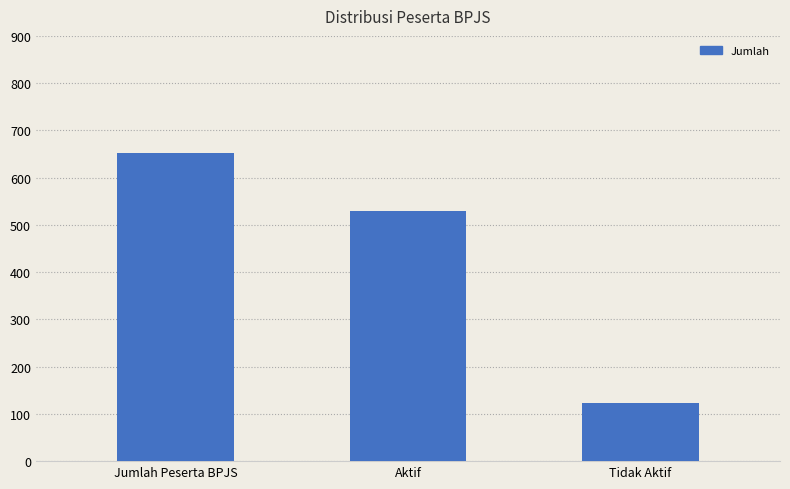

What is the difference between the values at Jumlah Peserta BPJS and Tidak Aktif?

530